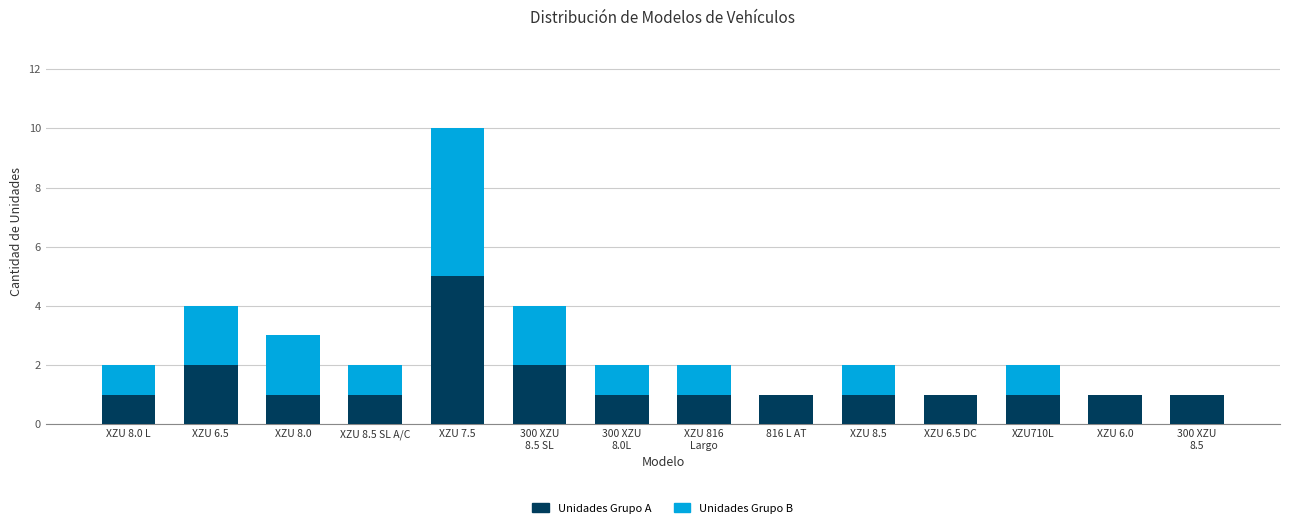

What is the maximum value for Unidades Grupo A?

5